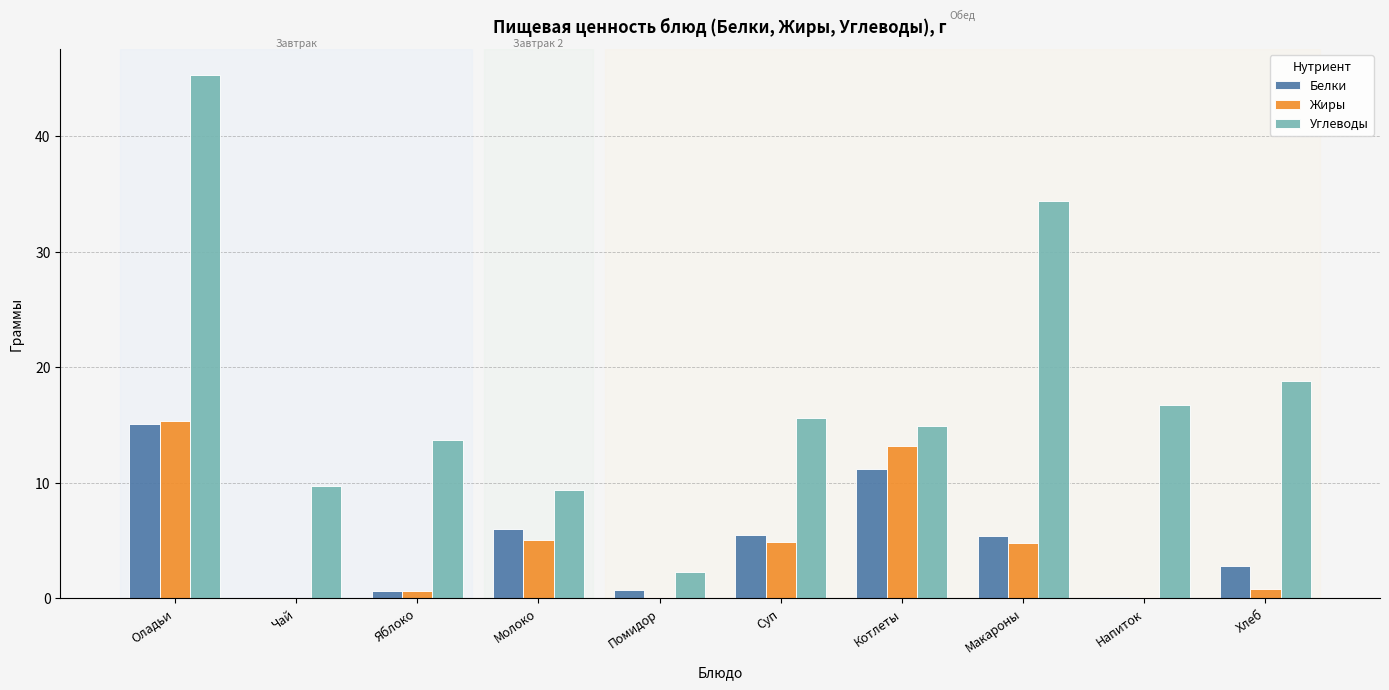

Which series changed the most between Оладьи and Суп?

Углеводы